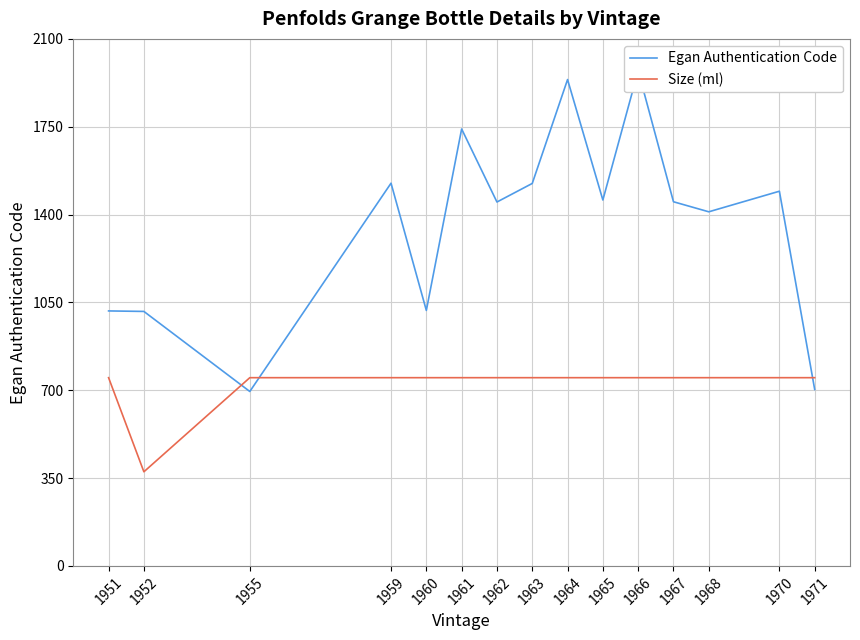

How many lines are shown in the chart?

2